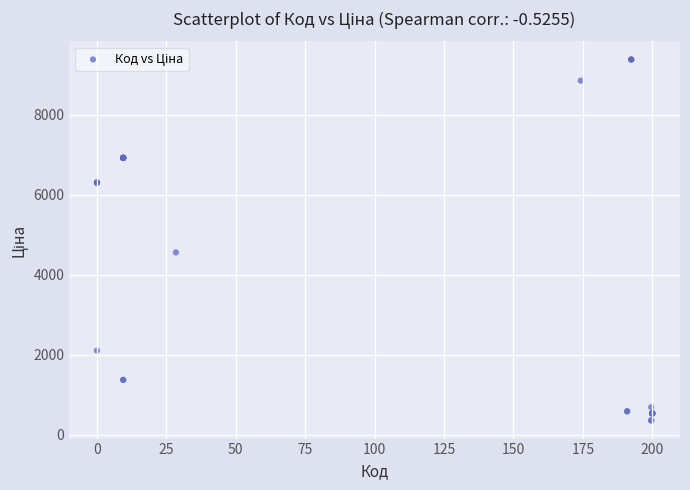

What Y value in the scatter plot is closest to 4871?

4561.9